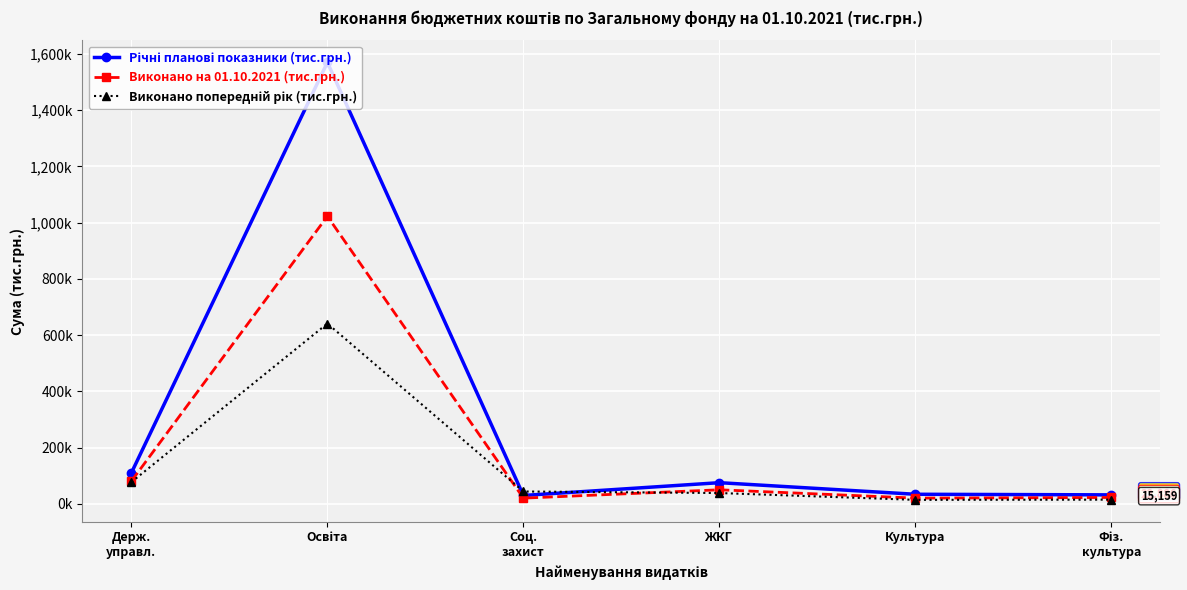

What is the sum of the Річні планові показники (тис.грн.) values at Соц.
захист and Культура?

64271.6